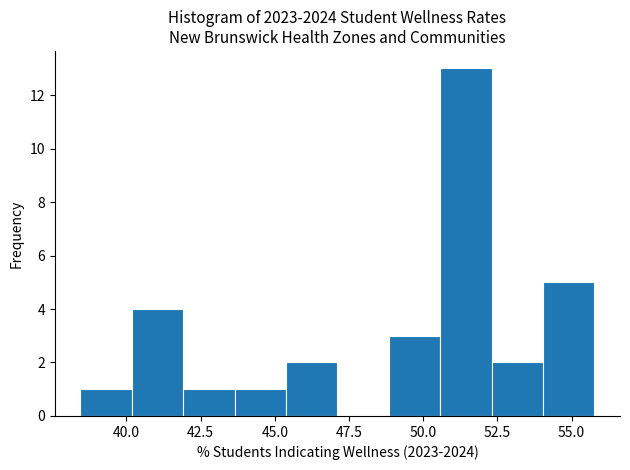

Around what value on the x-axis is the tallest bar? Give the approximate position of its centre, as read against the axis.

51.5